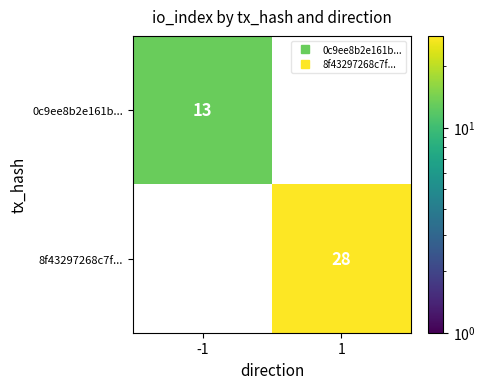

Rank the categories by 0c9ee8b2e161b... value from highest to lowest.

-1, 1